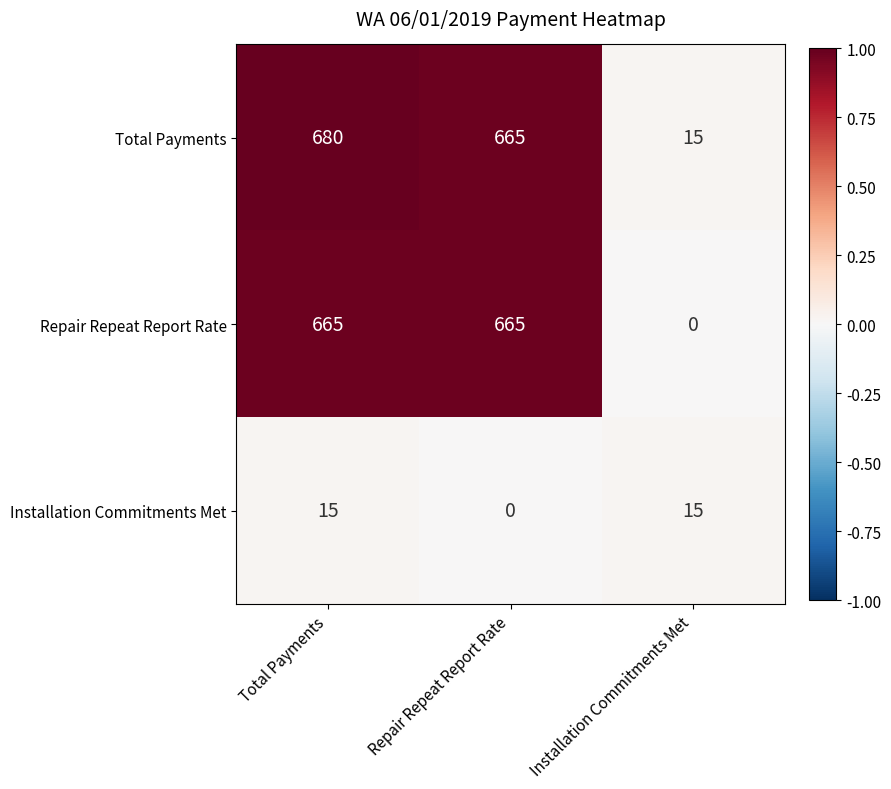

Reading left to right, extract all data points from this chart.

Total Payments: 680	665	15
Repair Repeat Report Rate: 665	665	0
Installation Commitments Met: 15	0	15